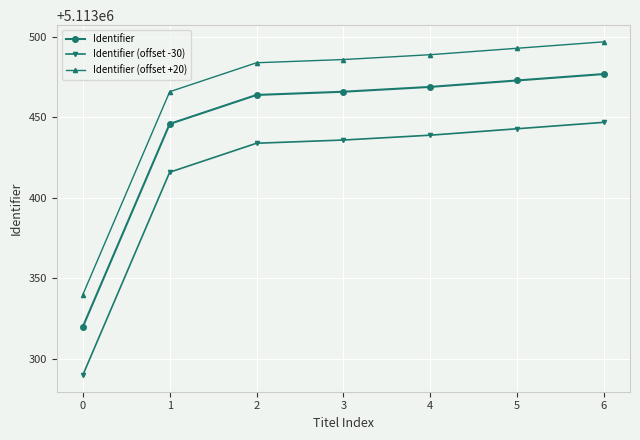

What is the difference between the second highest and second lowest values in the Identifier series?

27